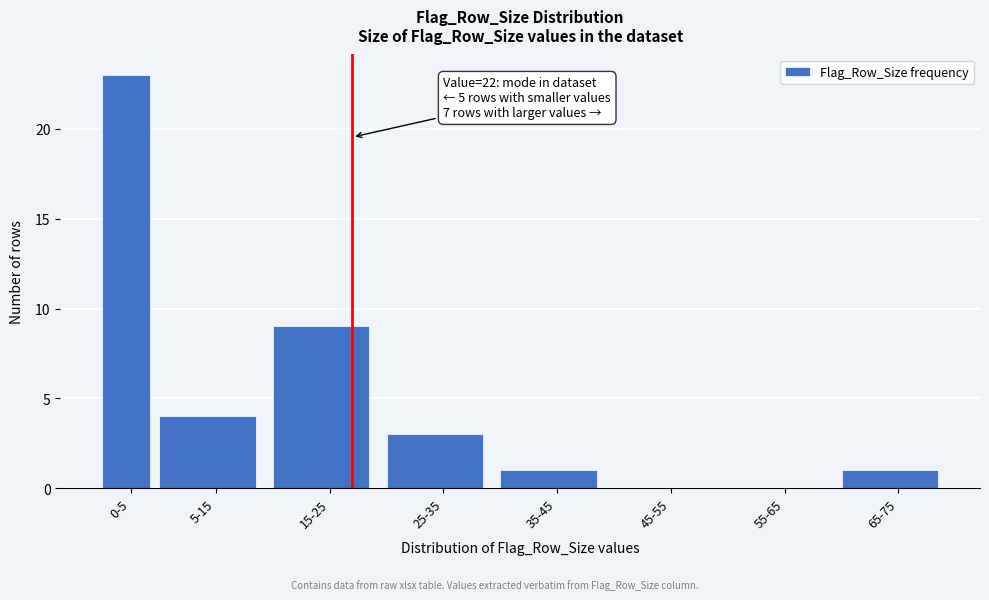

Reading right to left, extract all data points from this chart.

65-75=1	55-65=0	45-55=0	35-45=1	25-35=3	15-25=9	5-15=4	0-5=23